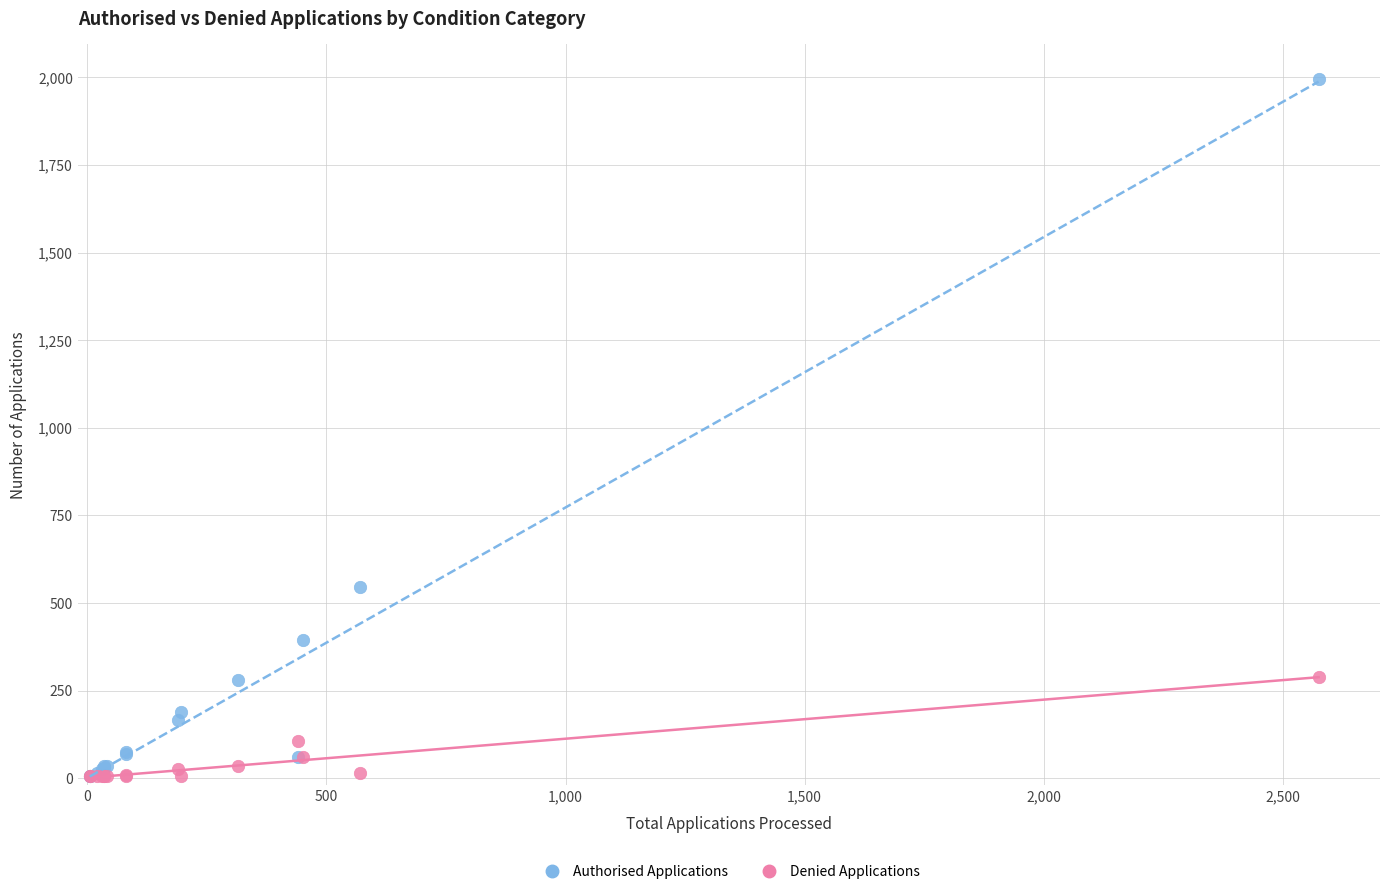

In the Authorised Applications series, what Y value is closest to 1000?

545